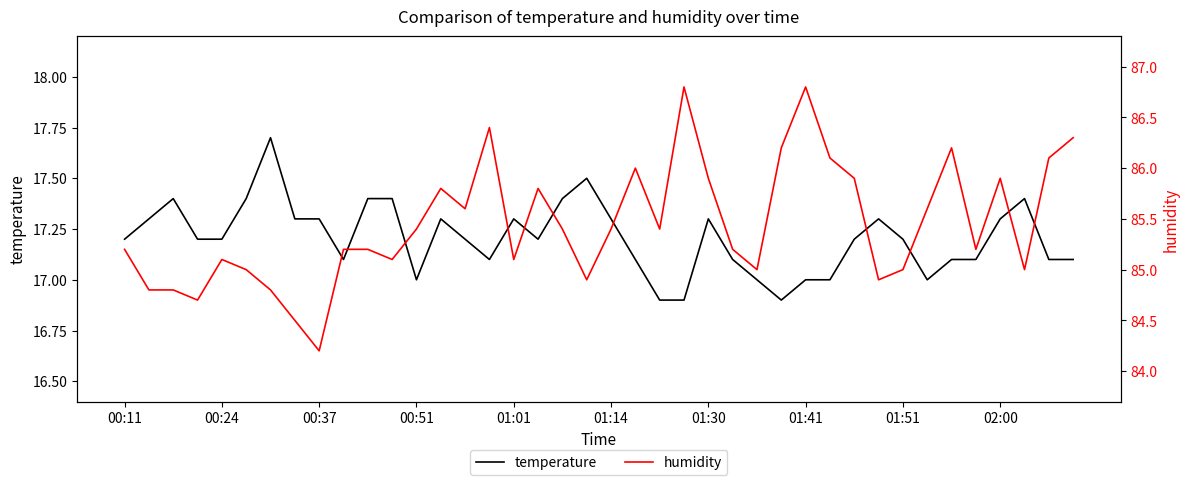

Is this an area chart (filled region under the line)?

No